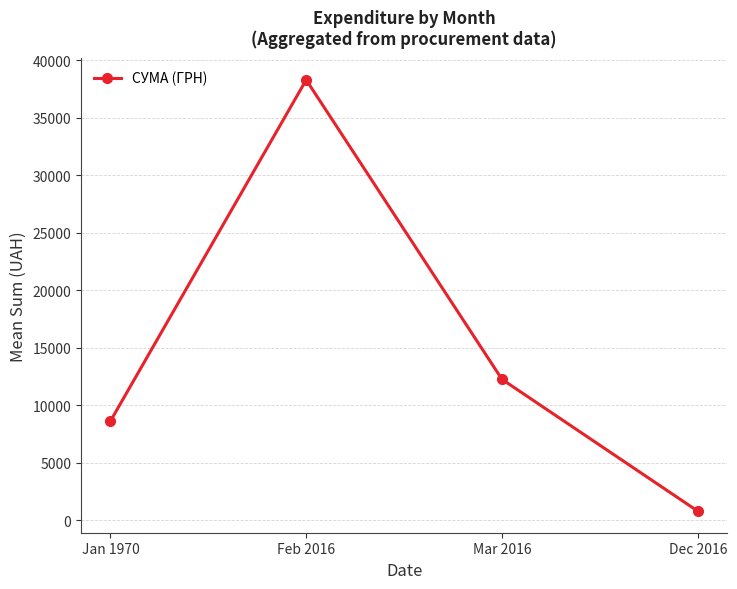

Which label corresponds to the largest value in the chart?

Feb 2016